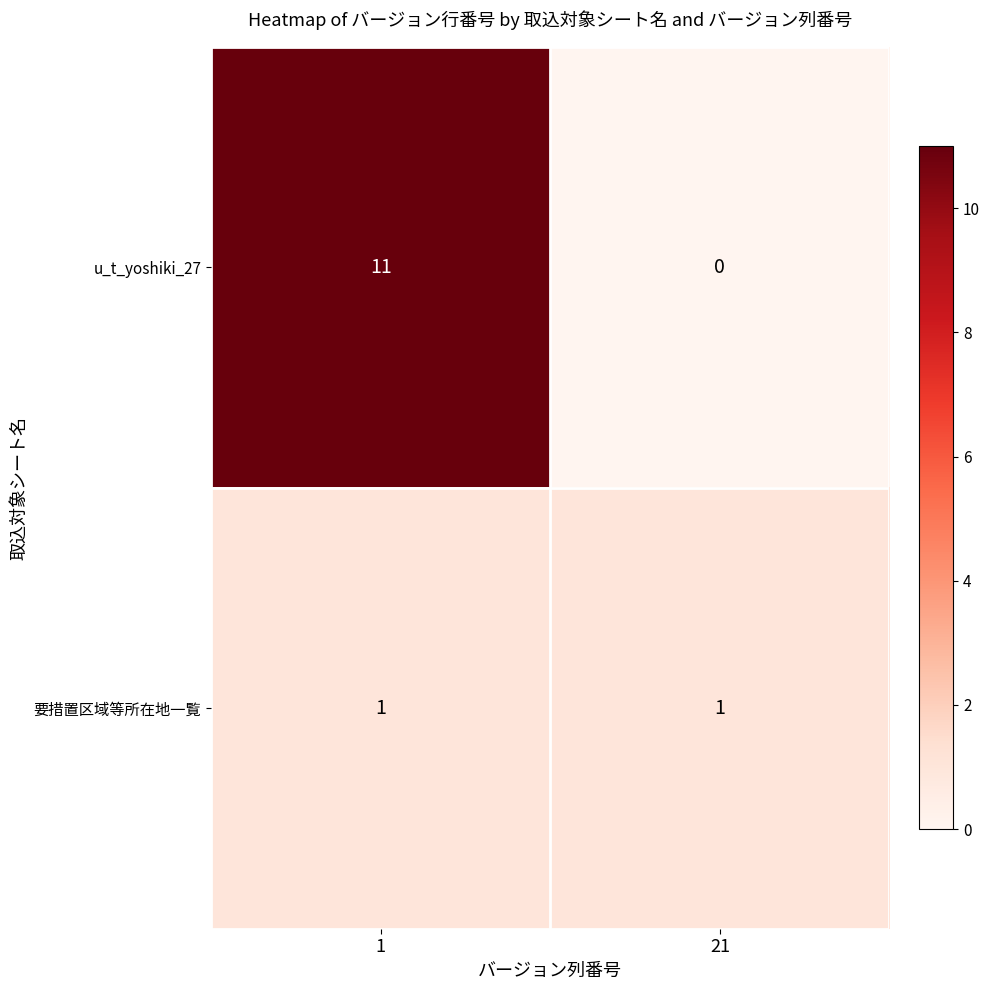

What is the sum of all u_t_yoshiki_27 values?

11